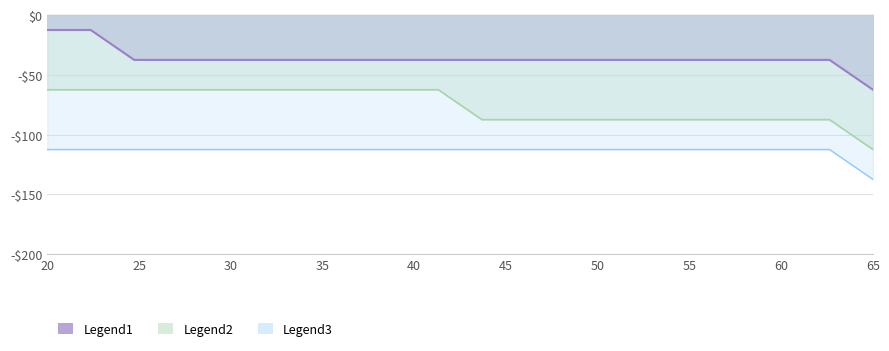

How many lines are shown in the chart?

3